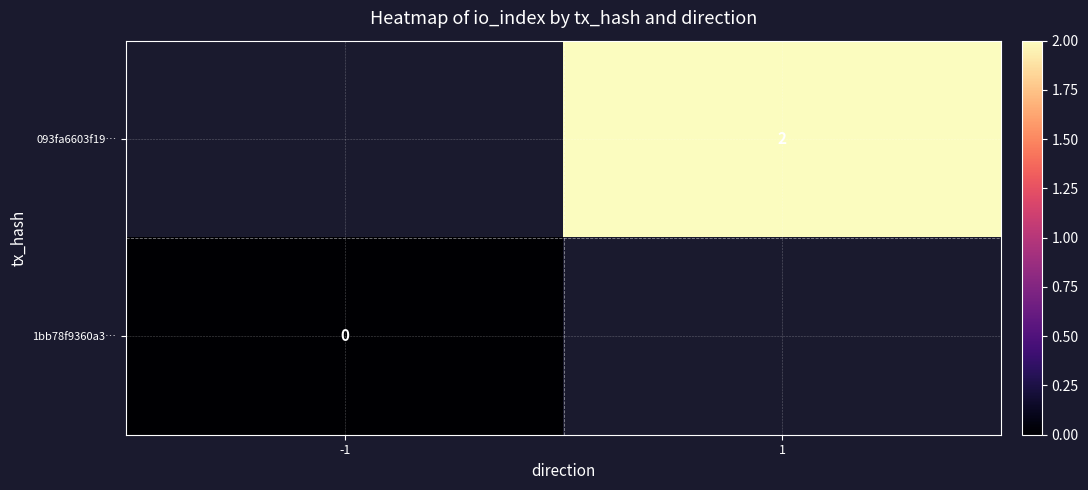

The value of 1bb78f9360a3… at -1 is 0.0. True or false?

True